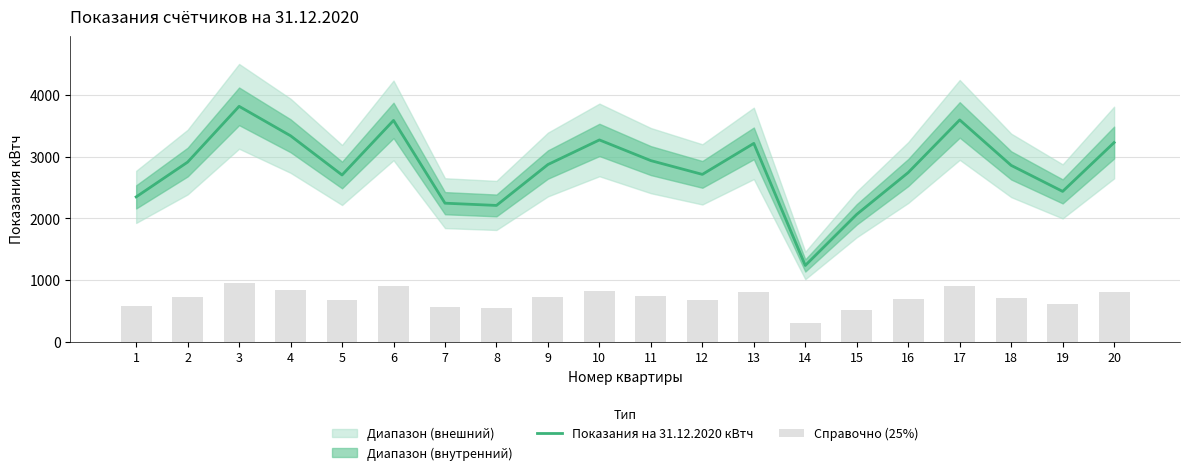

Reading left to right, what are all the values shown in this chart?

Показания на 31.12.2020 кВтч: 1=2349.1	2=2913.4	3=3817.9	4=3340.2	5=2704.4	6=3589.6	7=2247.1	8=2210.5	9=2874.2	10=3273.0	11=2937.4	12=2714.2	13=3216.8	14=1236.9	15=2066.2	16=2744.2	17=3597.6	18=2860.1	19=2438.3	20=3230.4
Справочно (25%): 1=587.3	2=728.4	3=954.5	4=835.1	5=676.1	6=897.4	7=561.8	8=552.6	9=718.5	10=818.3	11=734.4	12=678.5	13=804.2	14=309.2	15=516.6	16=686.0	17=899.4	18=715.0	19=609.6	20=807.6